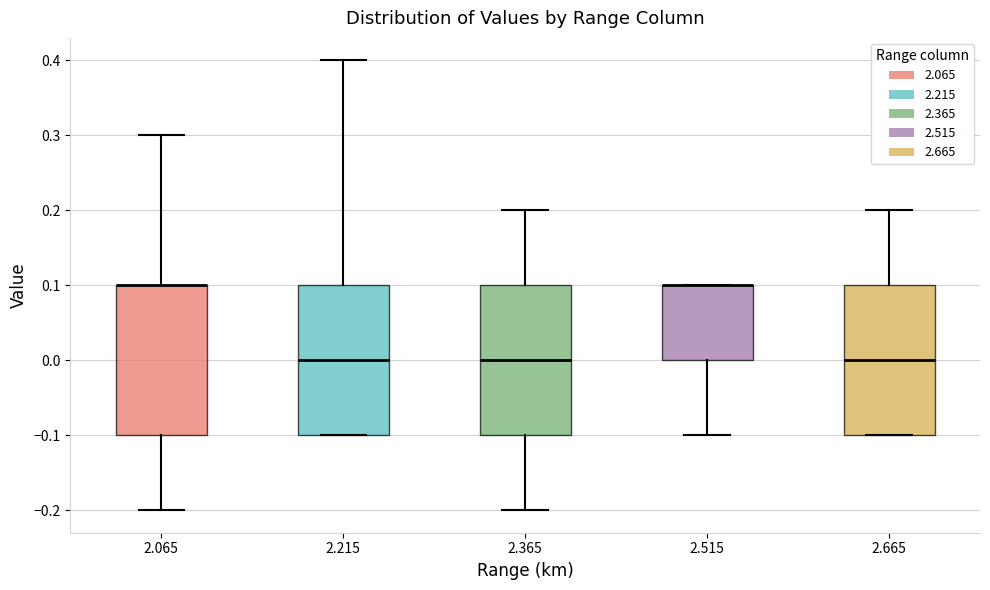

Where does the lower whisker of the box at x = 2.515 end on the y-axis? The values are not printed on the chart, so give them approximately, as read against the axis.

-0.1